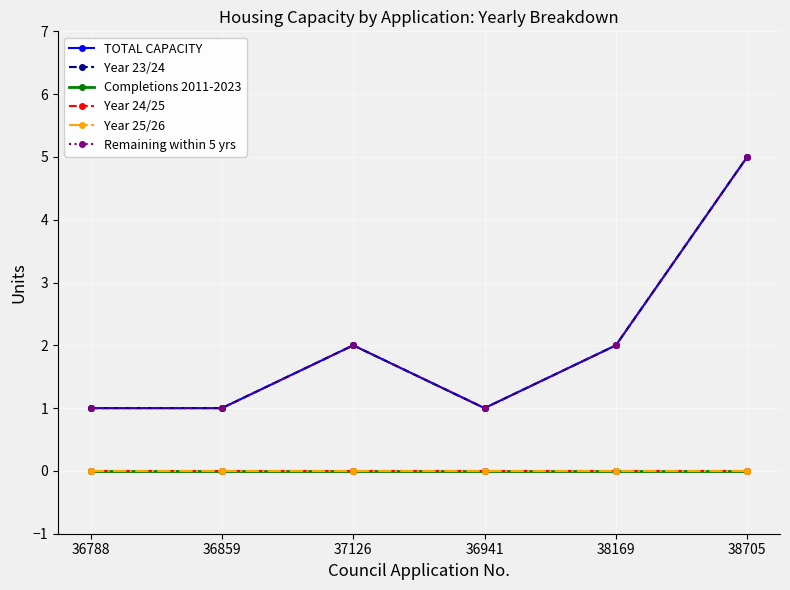

What position from the right is 37126?

4